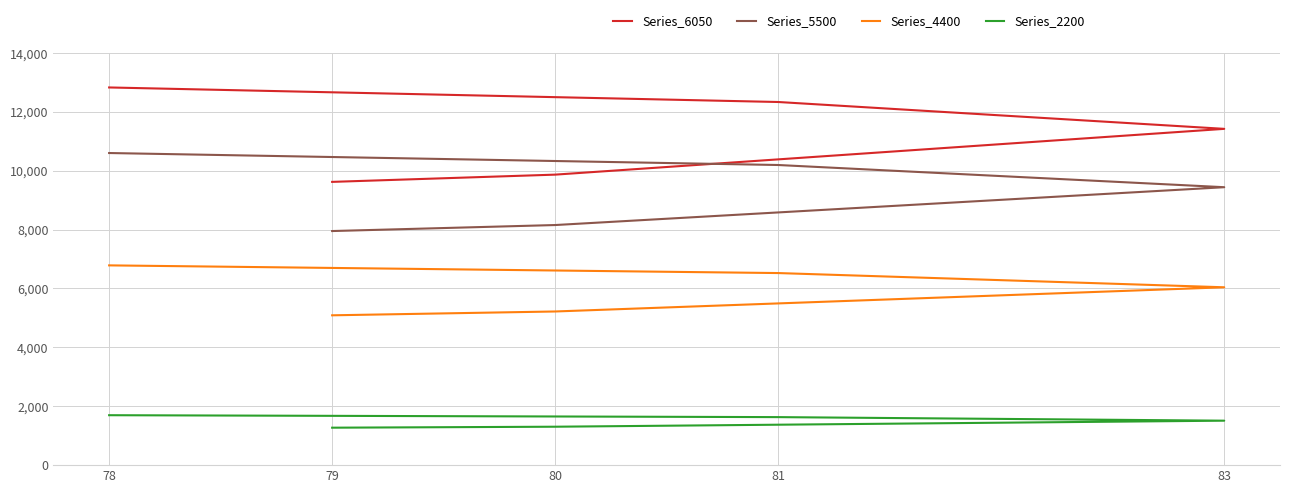

What is the difference between the Series_5500 values at 81 and 83?

754